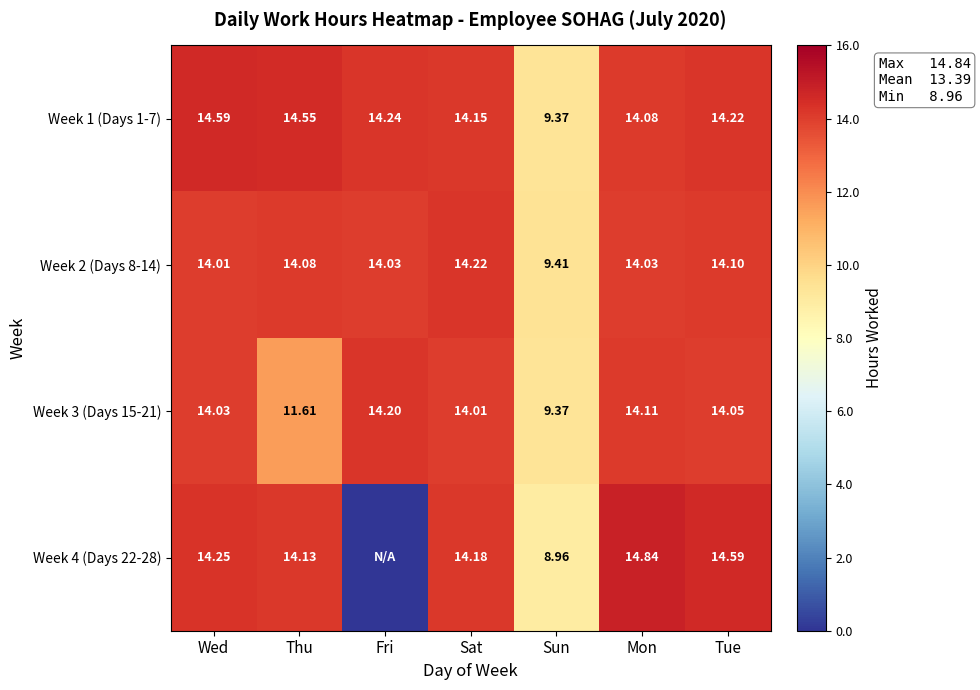

Where does the Week 1 (Days 1-7) series first go above 14?

Wed